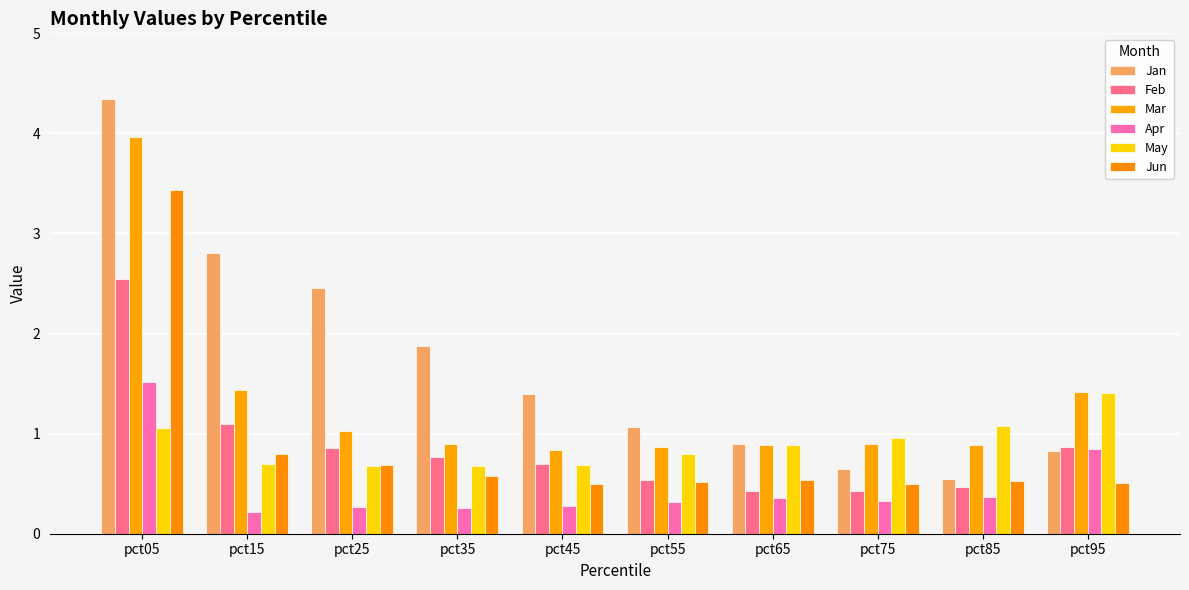

What is the value of the May bar at the 6th from the left?

0.8